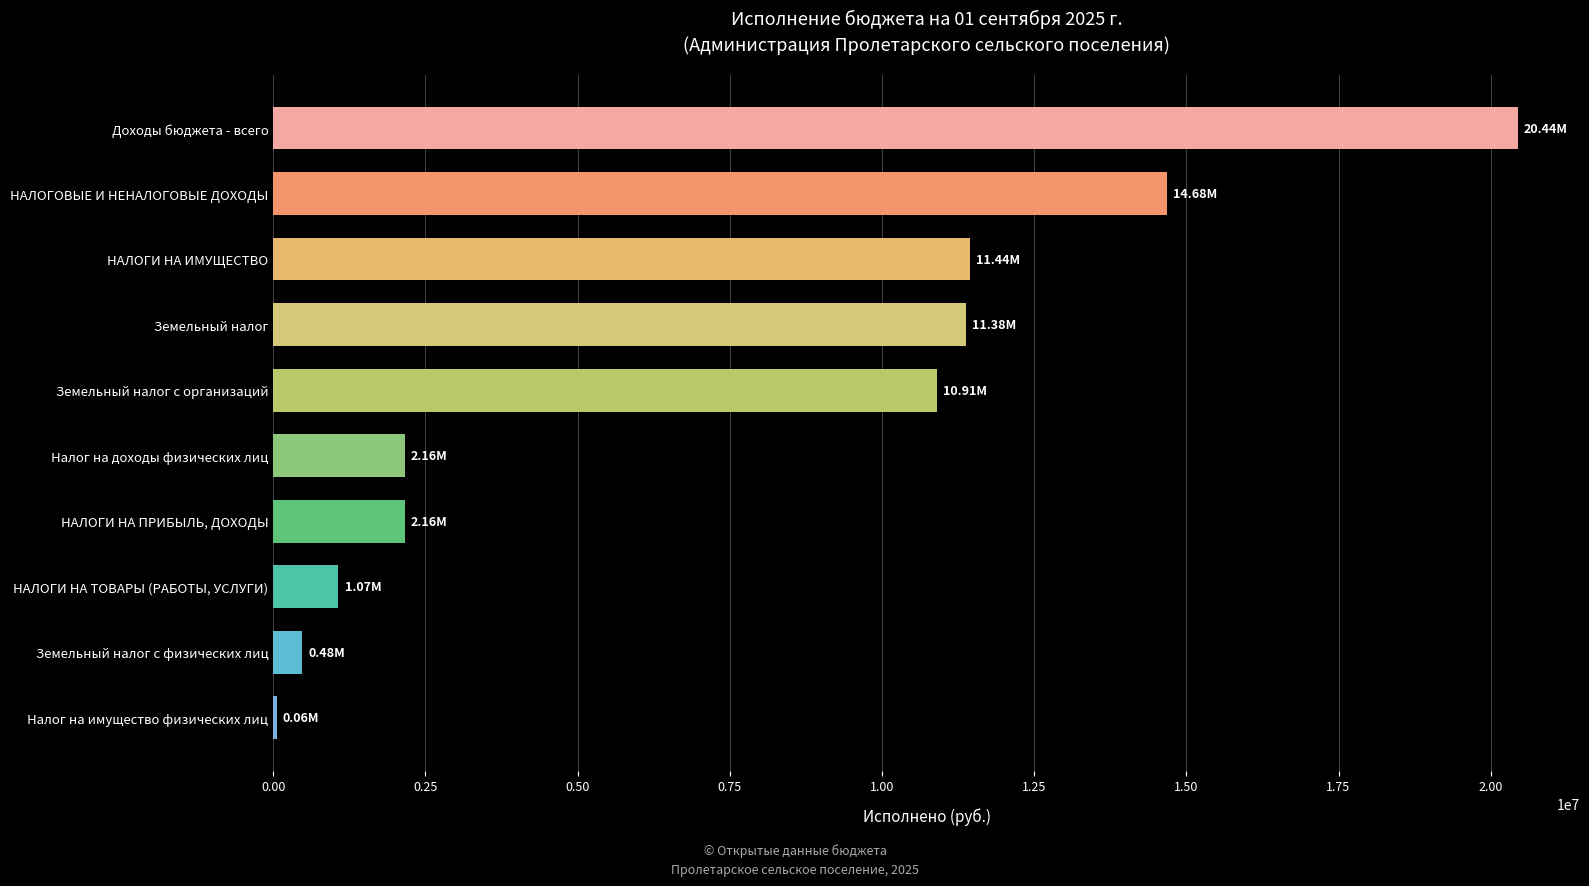

What is the average value?

7478421.1